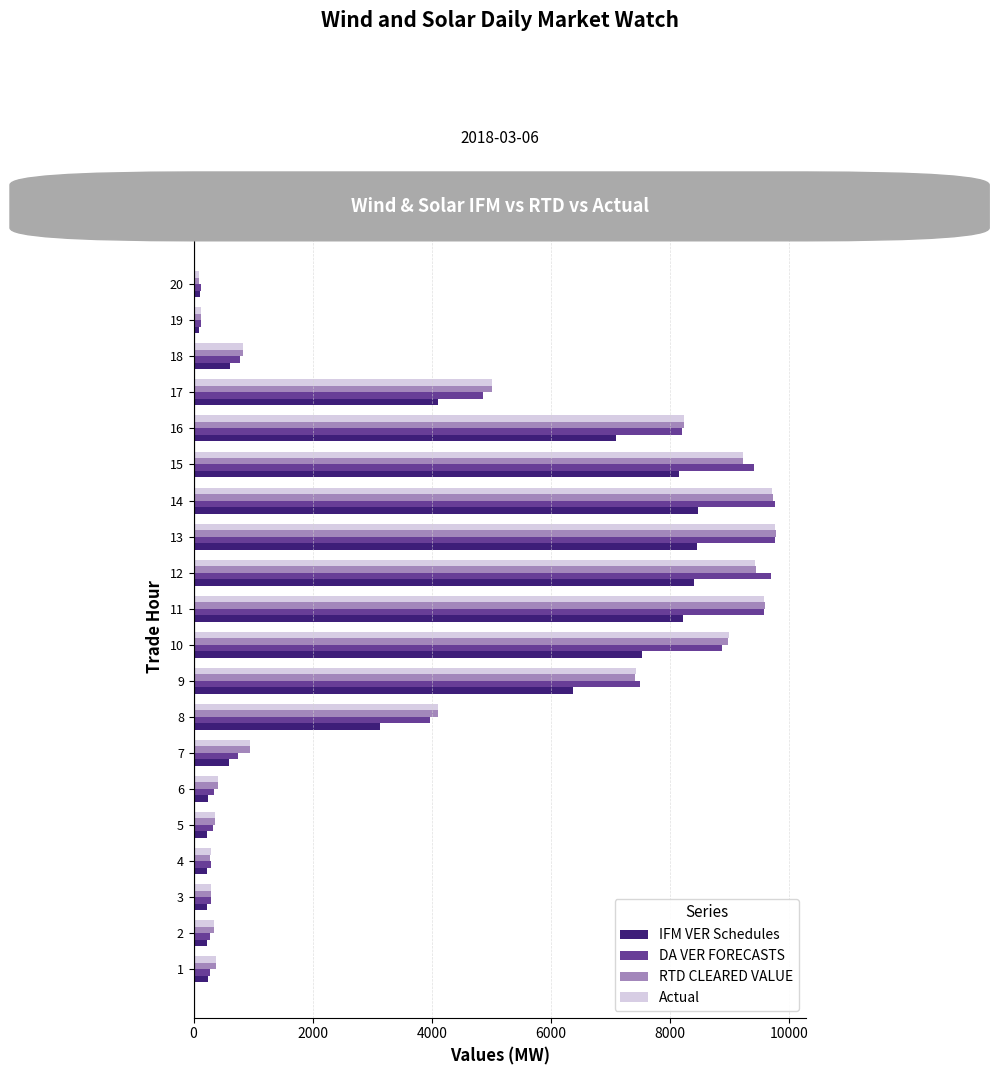

What is the difference between the maximum and minimum values in the IFM VER Schedules series?

8373.6